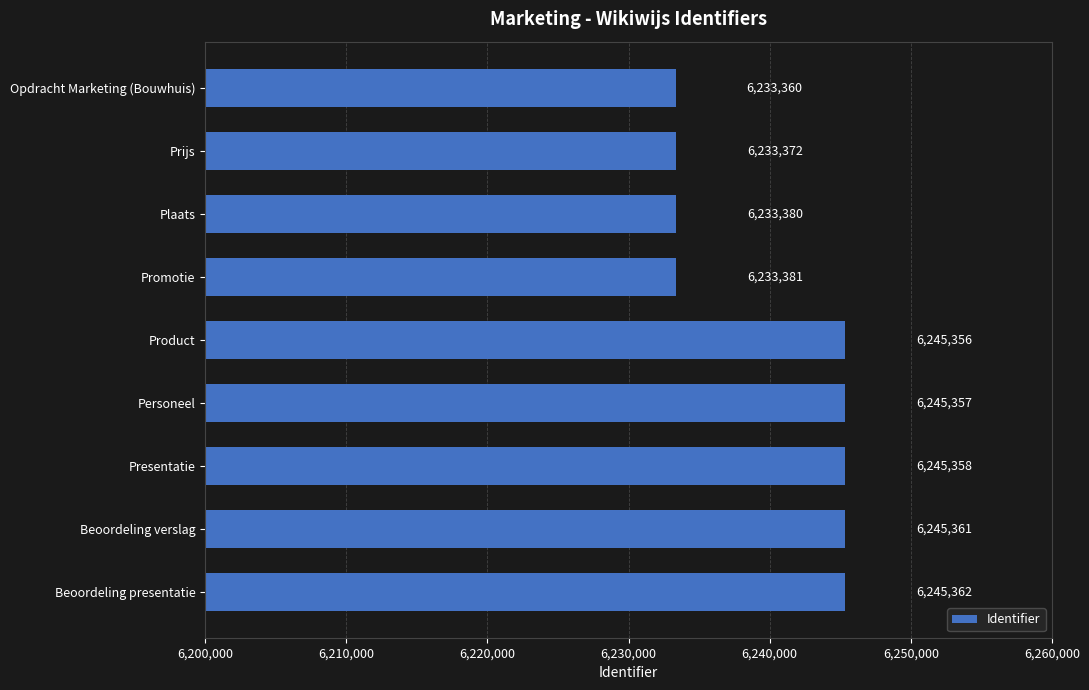

The value at Personeel is 2505956. True or false?

False